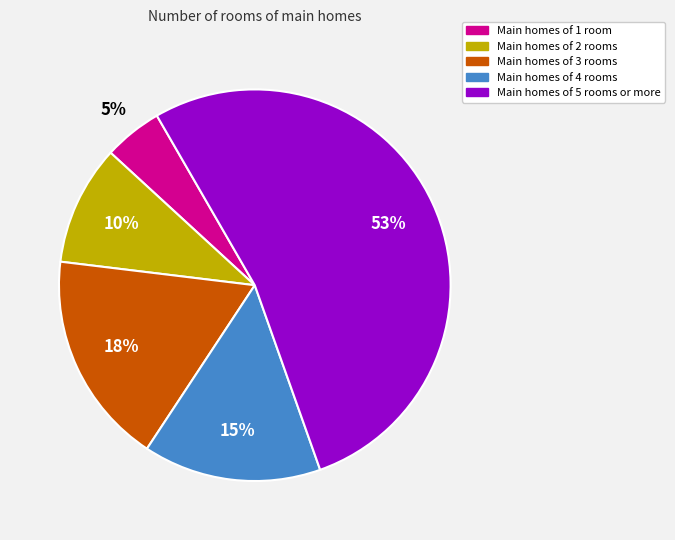

To the nearest percent, what is the difference between the largest and smallest slice percentages?

48%